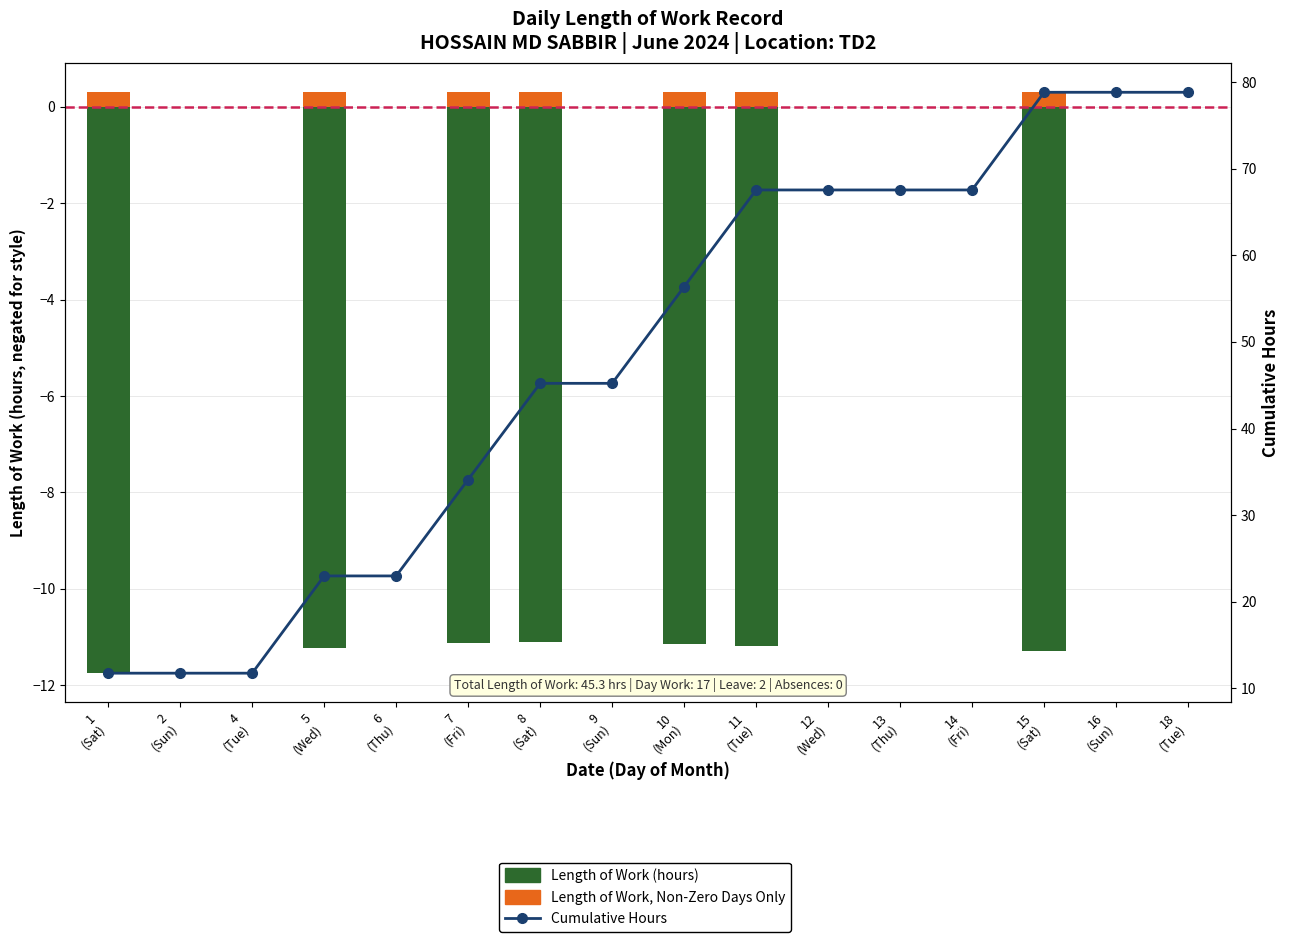

Which label corresponds to the largest value in the chart?

15
(Sat)